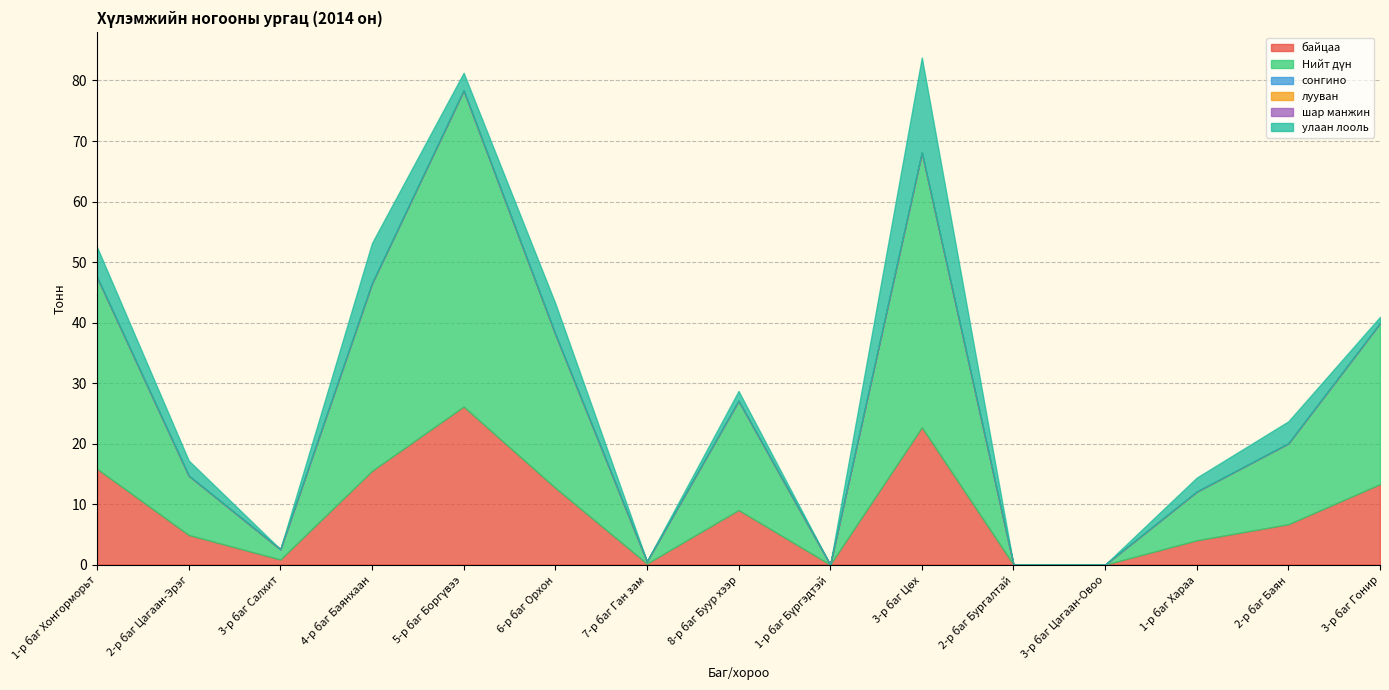

Which series has the largest total across all categories?

Нийт дүн